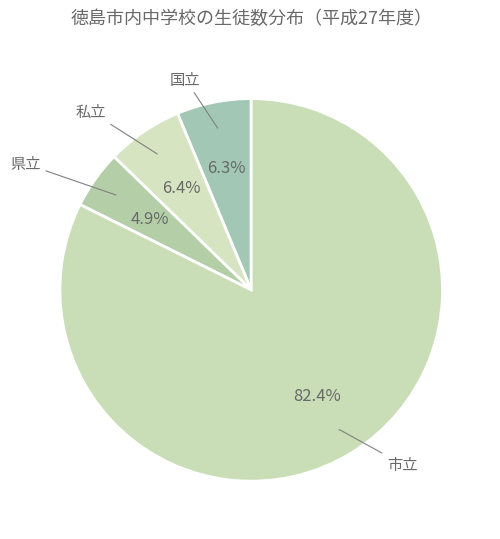

How many slices are in this pie chart?

4